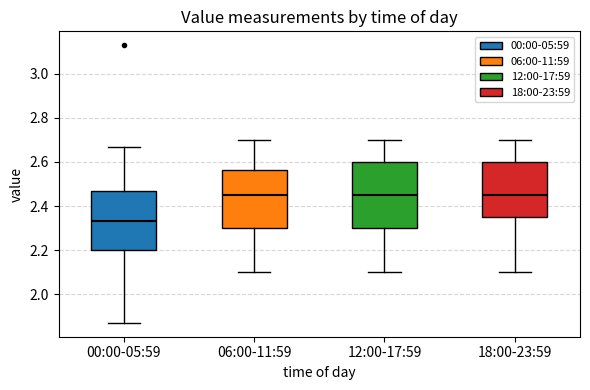

Where is the lower edge of the box for 06:00-11:59 on the y-axis? The values are not printed on the chart, so give them approximately, as read against the axis.

2.30